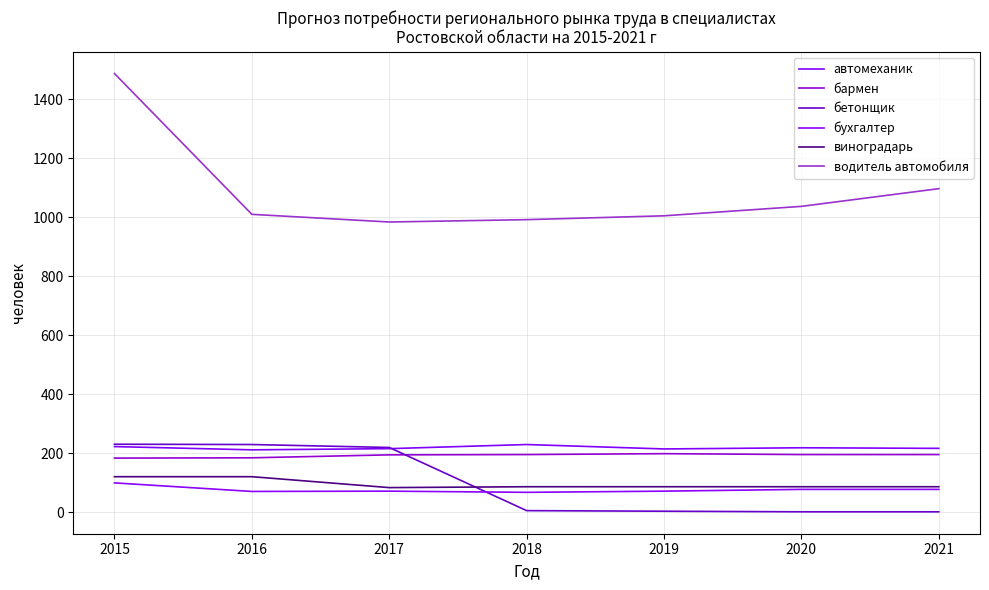

What is the total value across all series at 2015?

2346